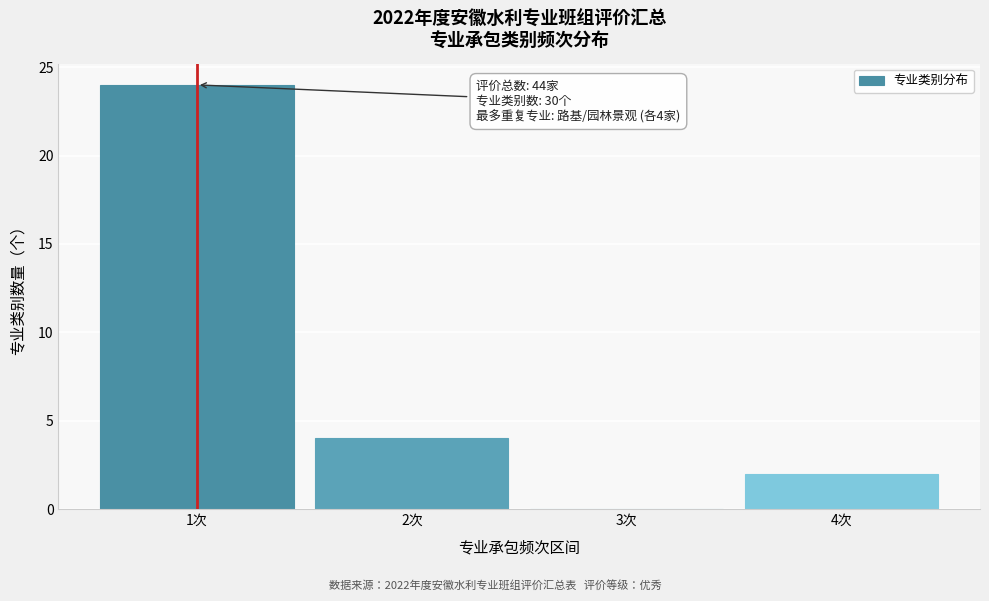

Reading right to left, what are all the values shown in this chart?

4次=2	3次=0	2次=4	1次=24